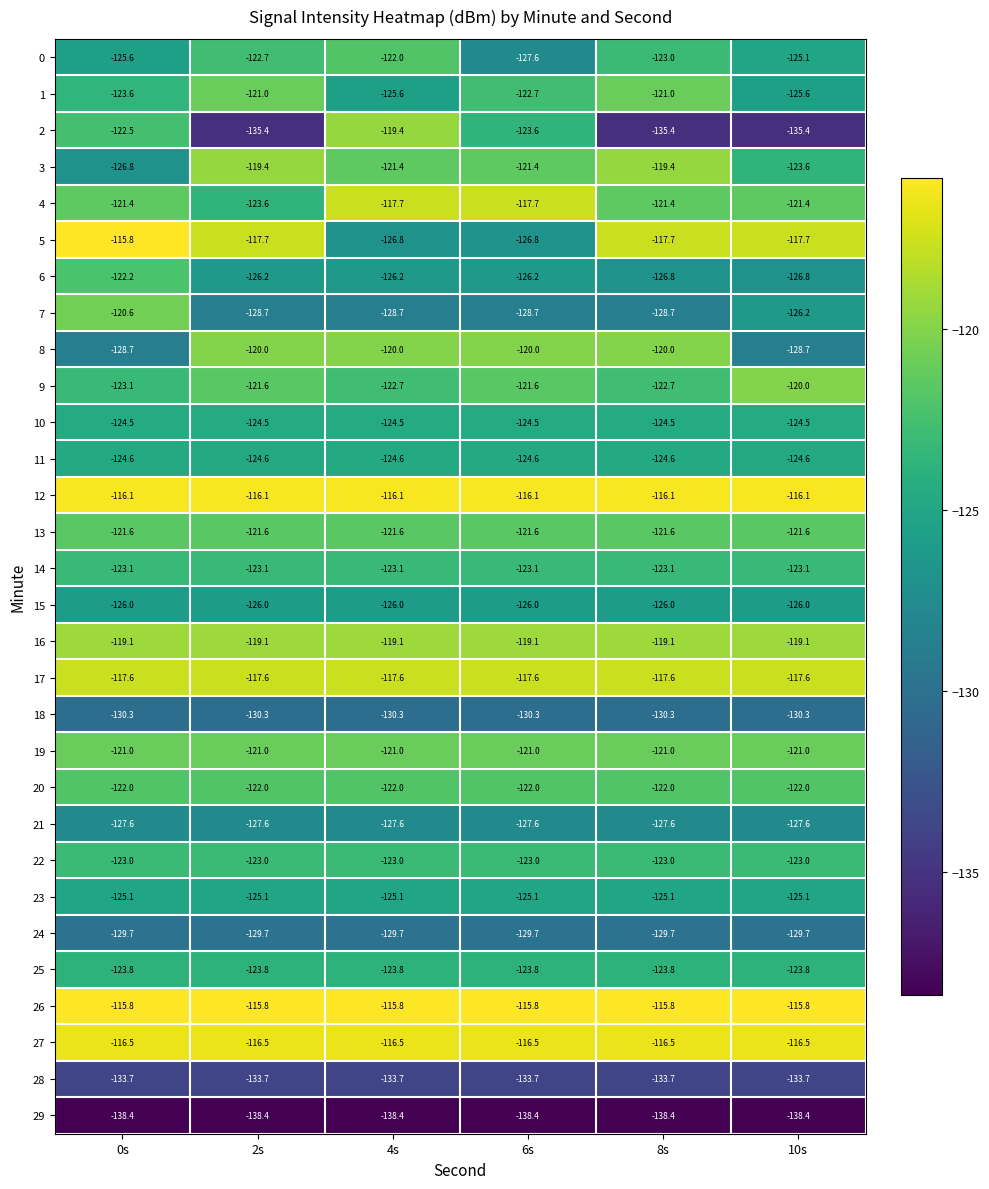

What is the difference between the highest and lowest values at 8s?

22.6